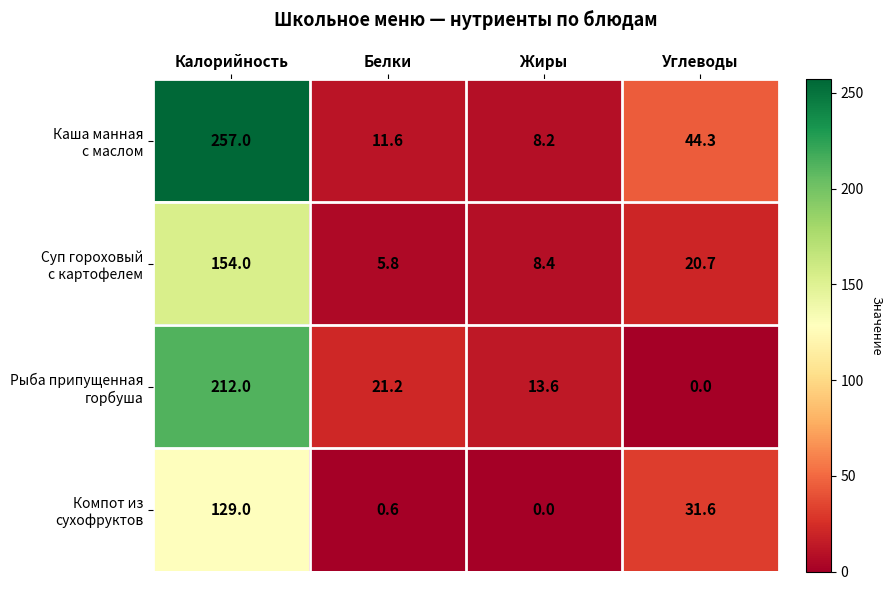

What is the greatest value displayed?

257.0